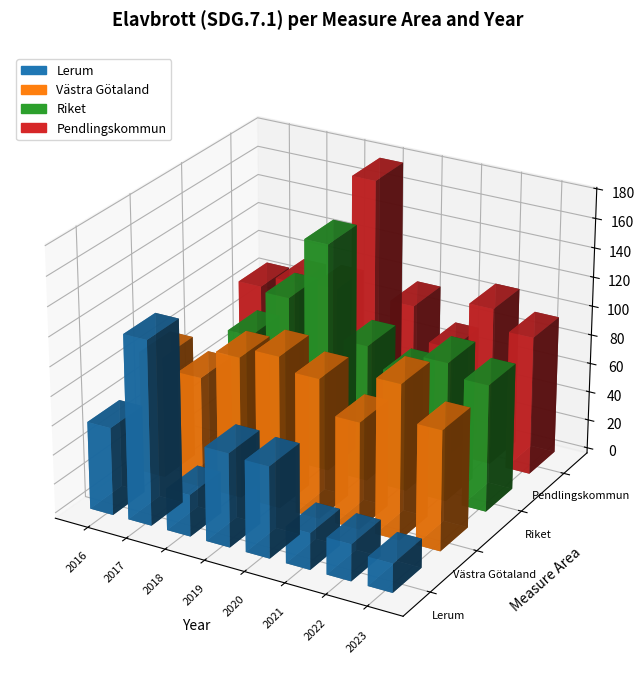

What is the minimum value for Västra Götaland?

73.1